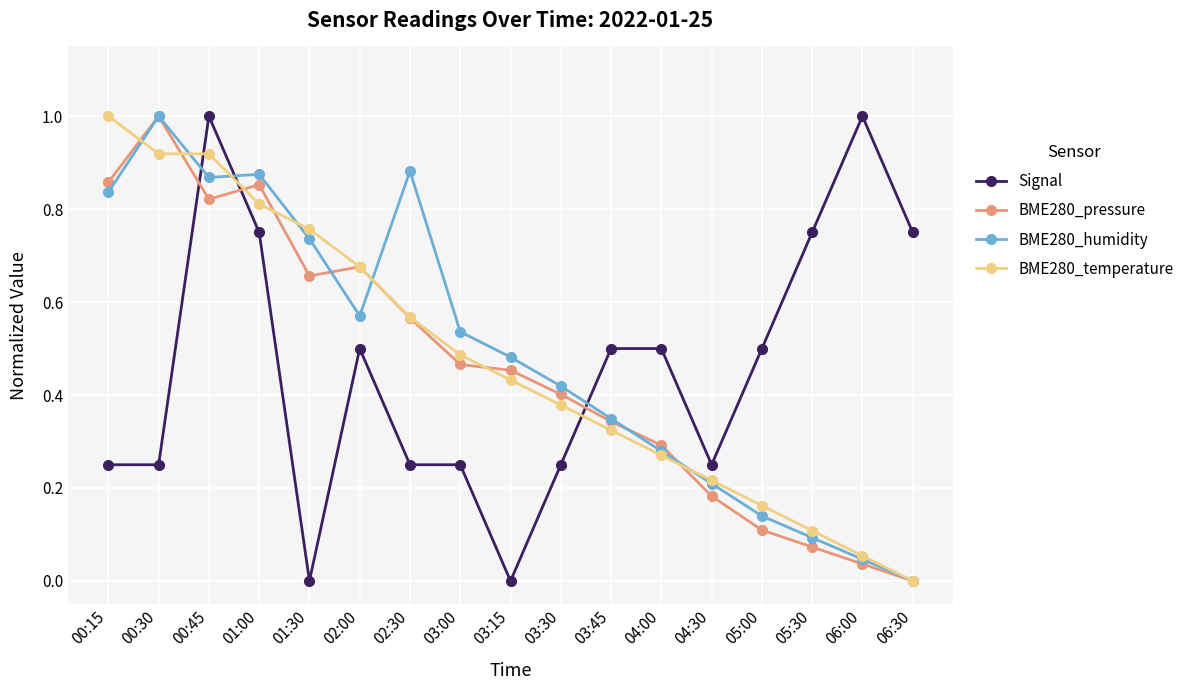

Between which two adjacent categories do Signal and BME280_humidity first intersect?

00:30 and 00:45